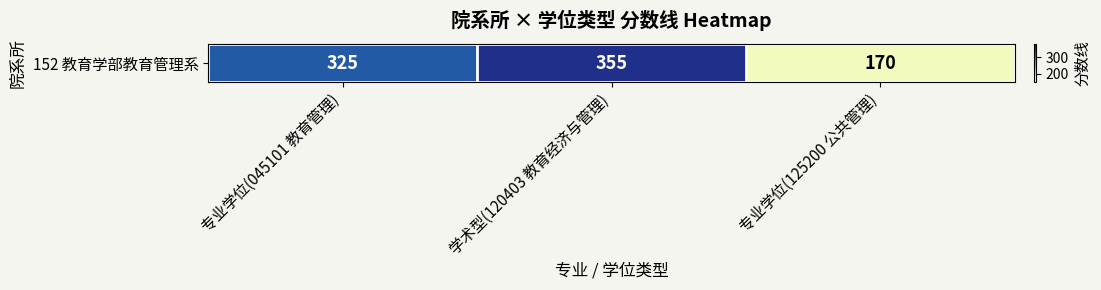

Reading right to left, list all the values displayed in this chart.

170	355	325